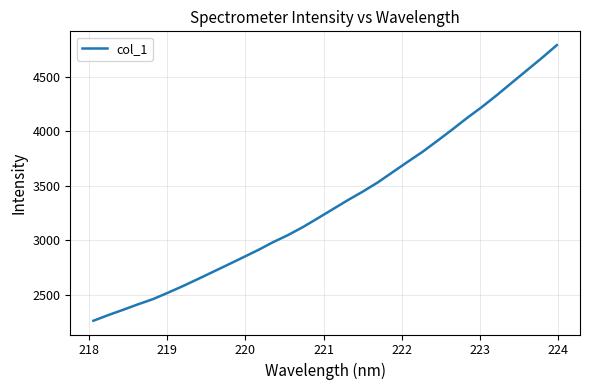

What is the difference between the maximum and minimum values?

2522.4